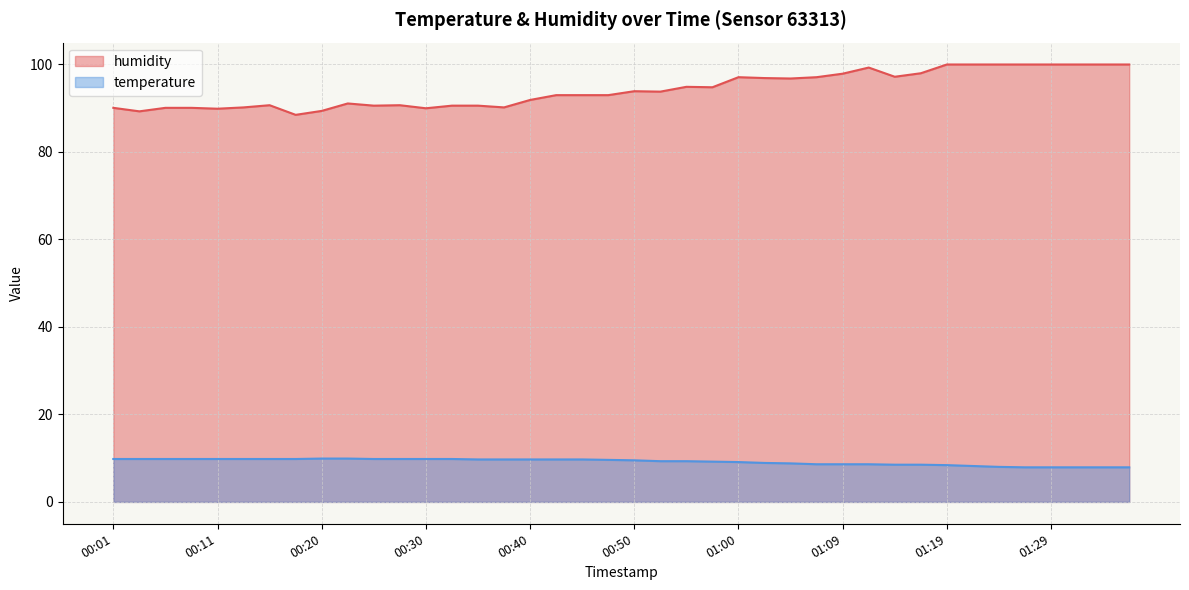

What is the difference between the second highest and minimum values in the humidity series?

11.5